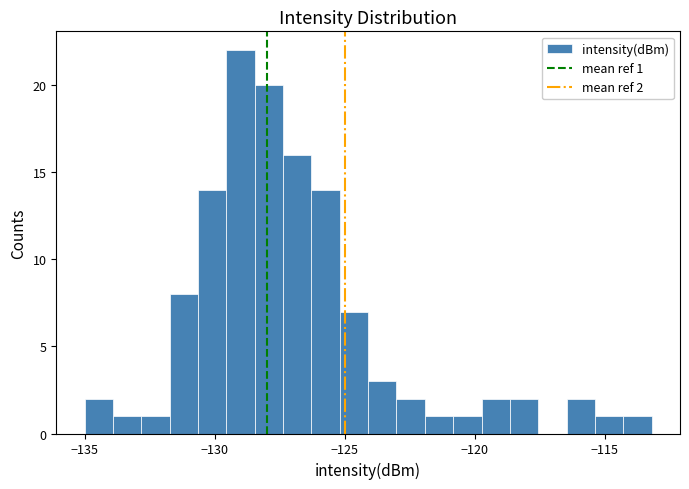

Around what value on the x-axis is the tallest bar? Give the approximate position of its centre, as read against the axis.

-129.0